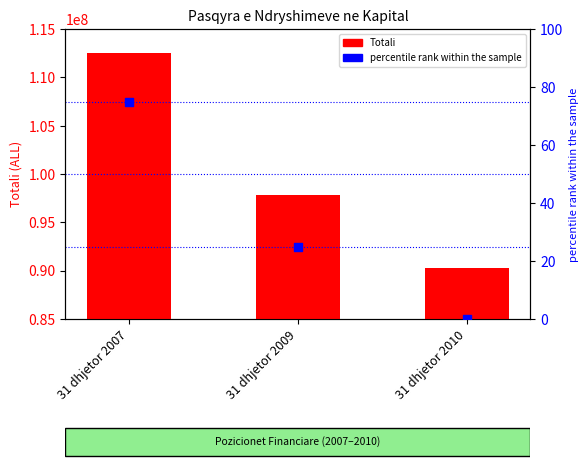

Which series has the largest Y range (max minus min)?

Totali